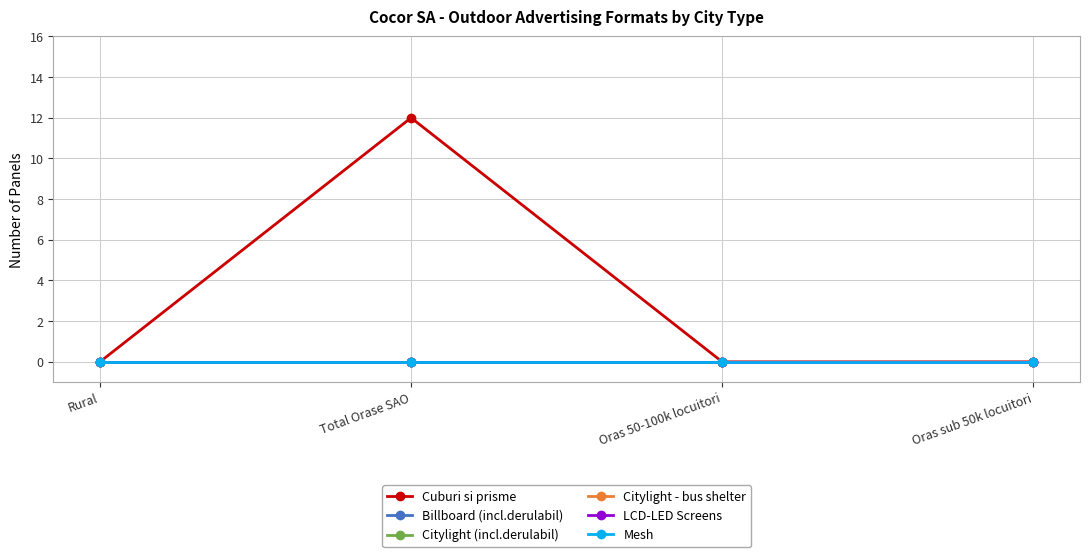

Is this an area chart (filled region under the line)?

No